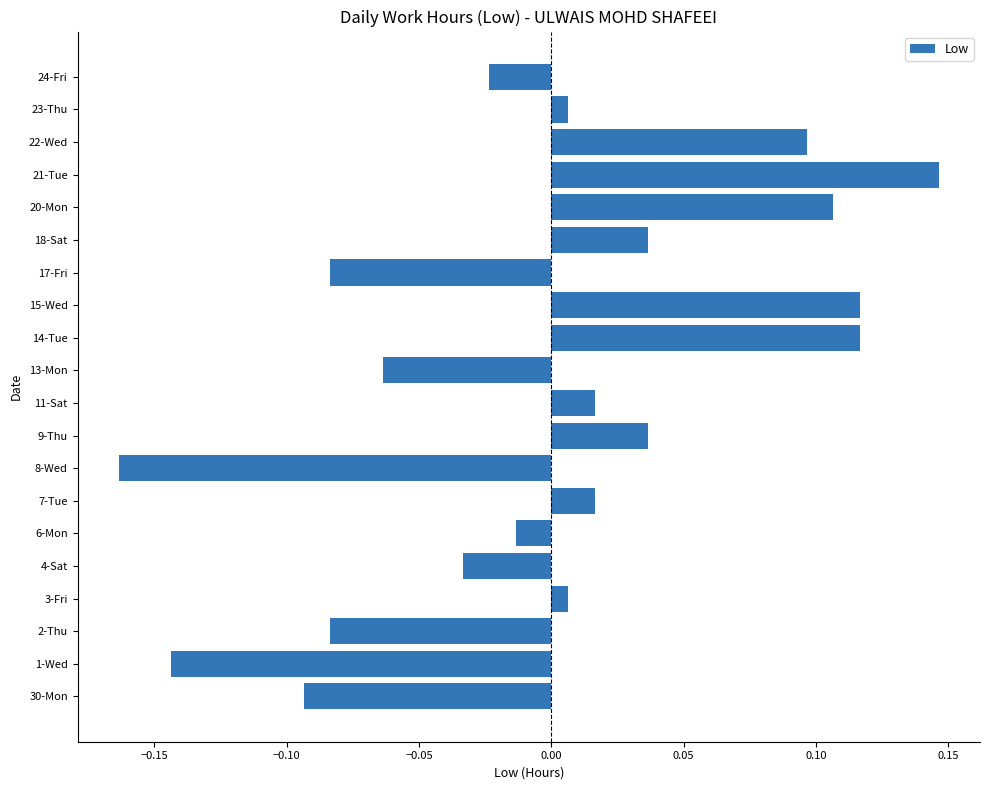

Which label corresponds to the largest value in the chart?

21-Tue